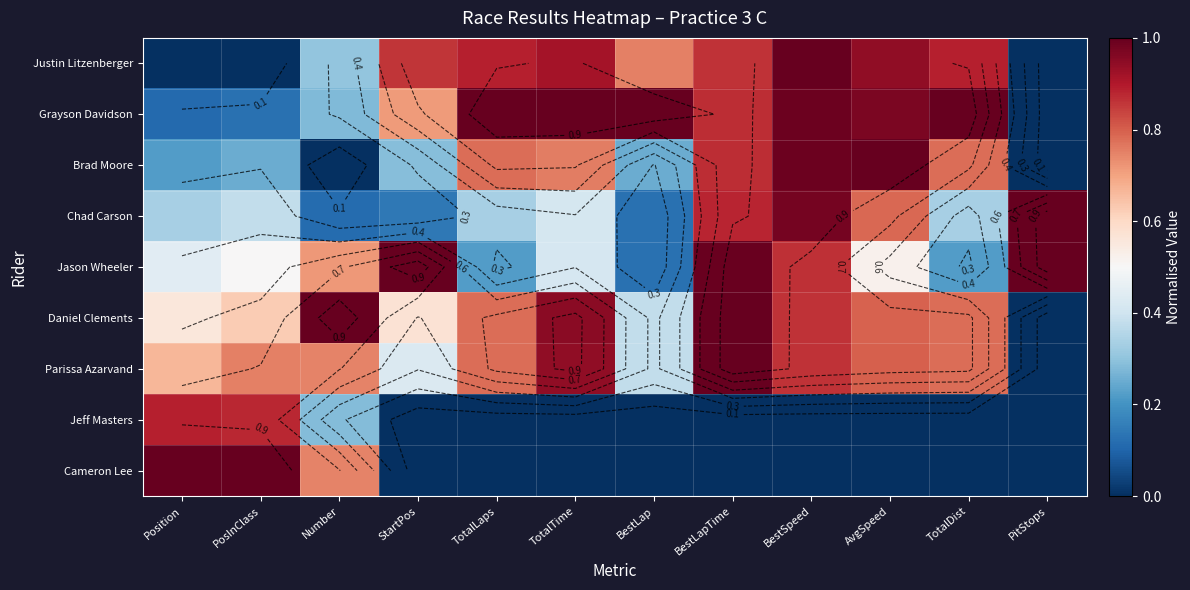

Is it true that Brad Moore equals 0.8 at TotalDist?

True